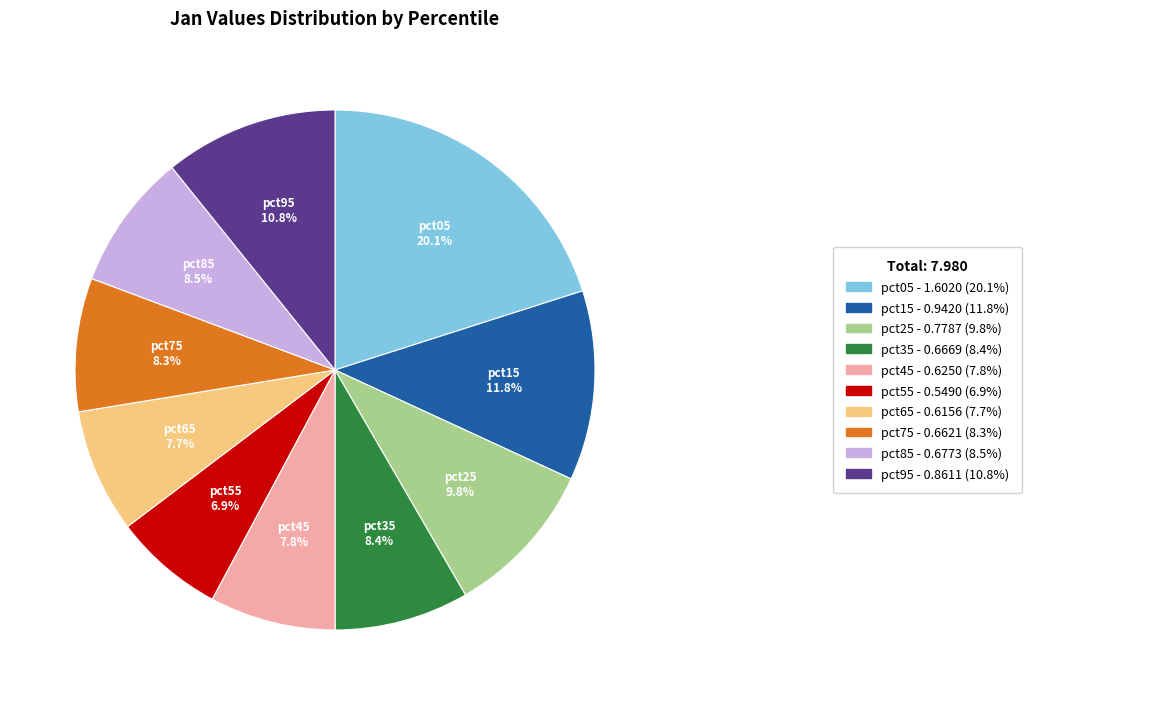

Is there any slice that represents more than half of the pie?

No